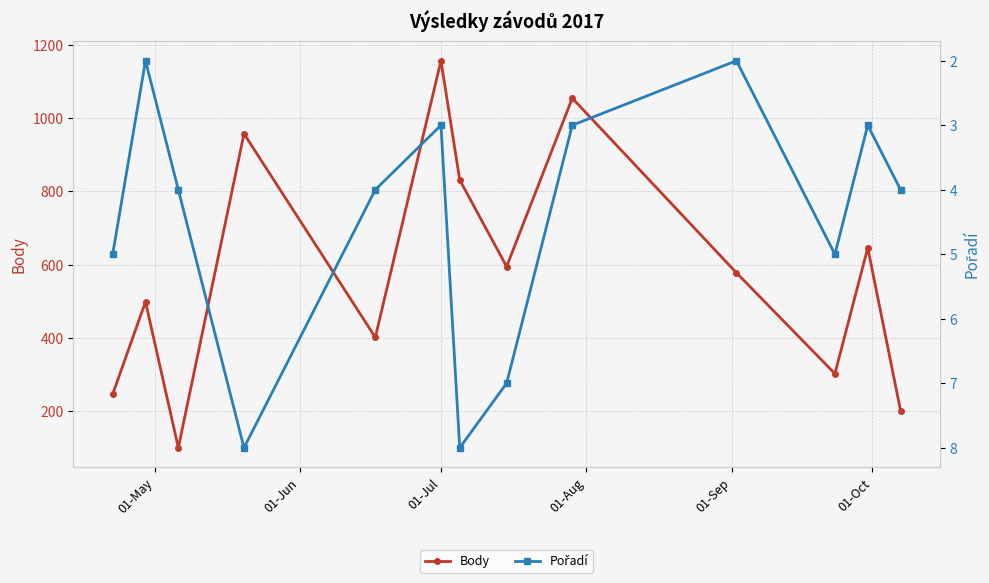

True or false: Body has more than 1 points higher than both neighbors.

True